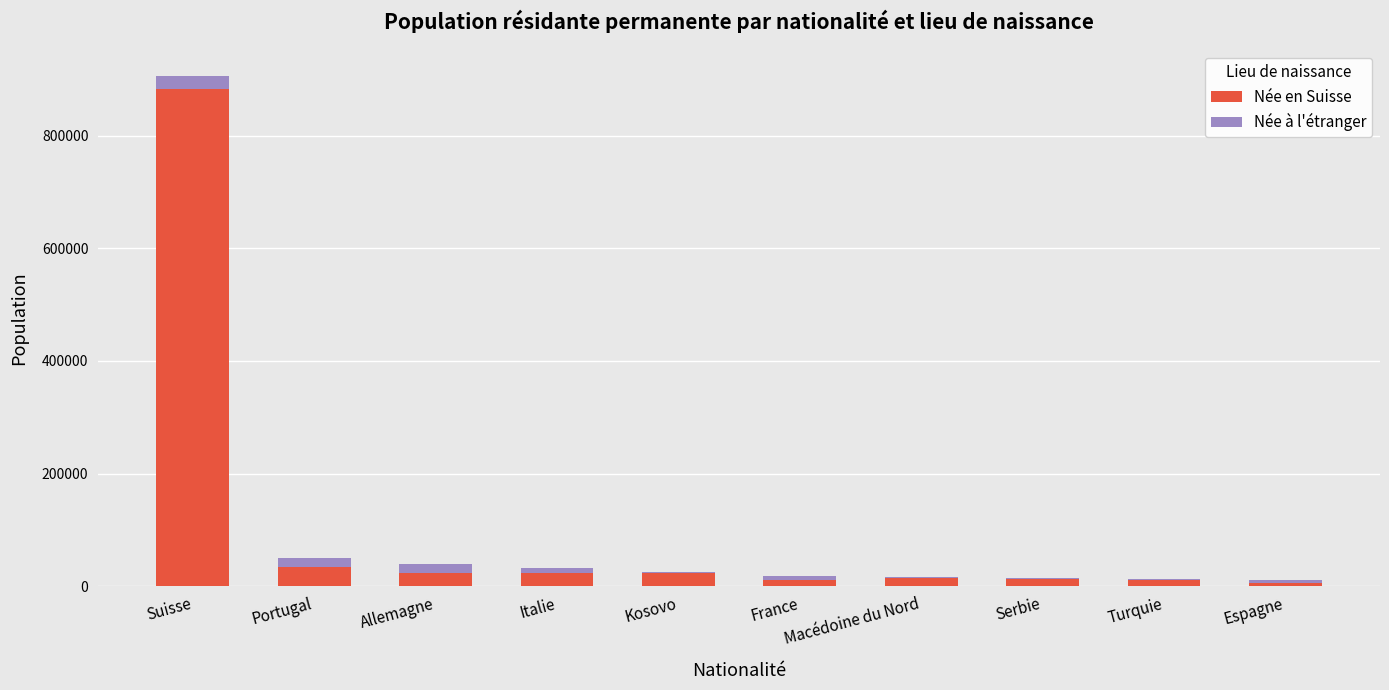

At which category is the sum across all series the highest?

Suisse